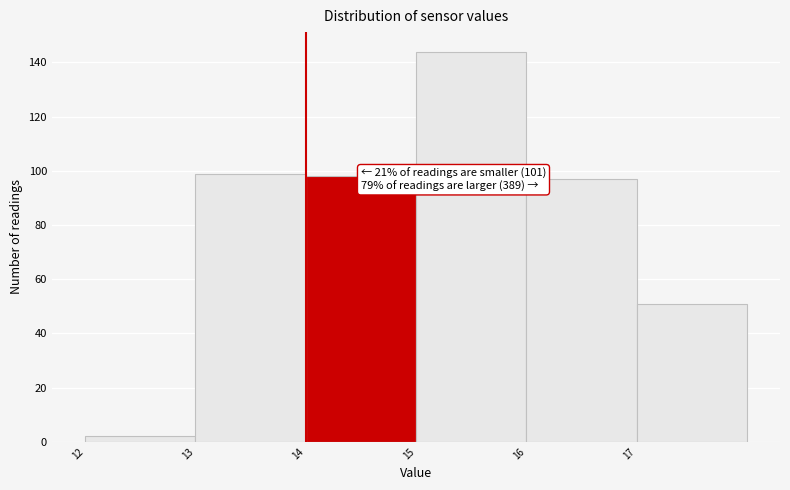

Over which range of the x-axis is the bar tallest?

15 to 16